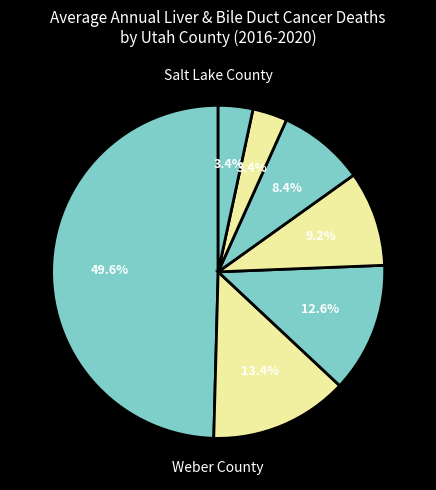

Is there any slice that represents more than half of the pie?

No